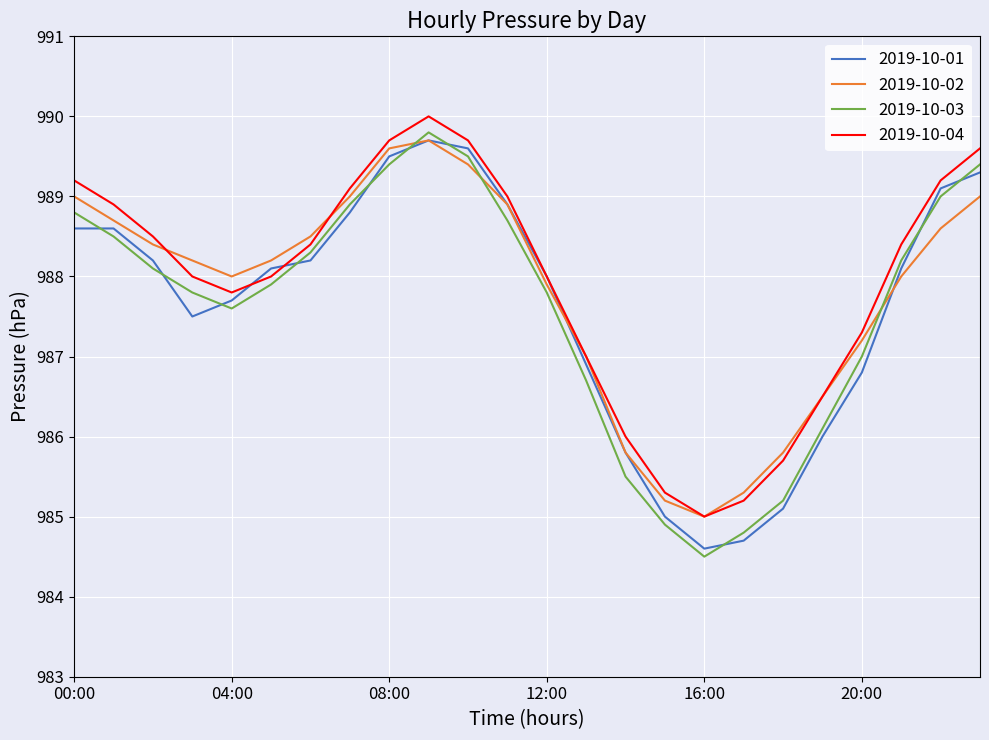

What is the lowest value of the 2019-10-02 series?

985.0